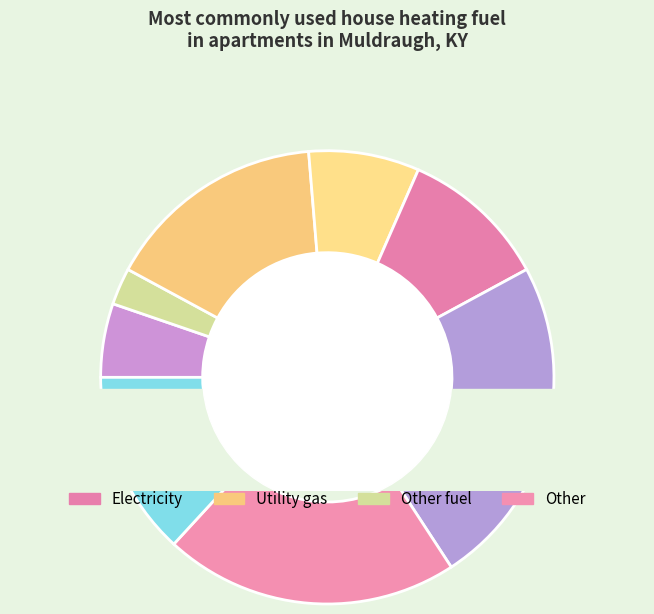

What is the change in value from 1 to 5?

+5